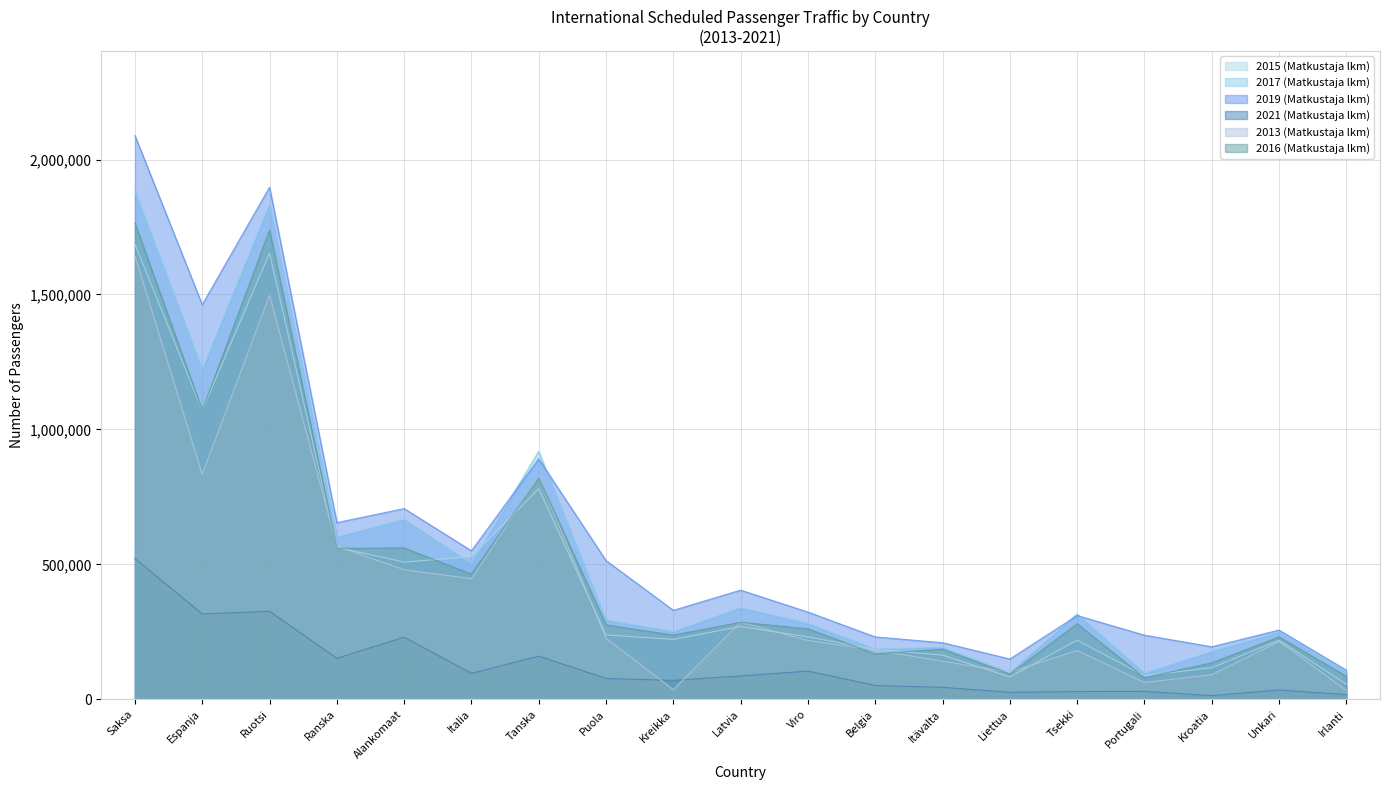

How many data points in 2021 (Matkustaja lkm) are less than 77053?

9